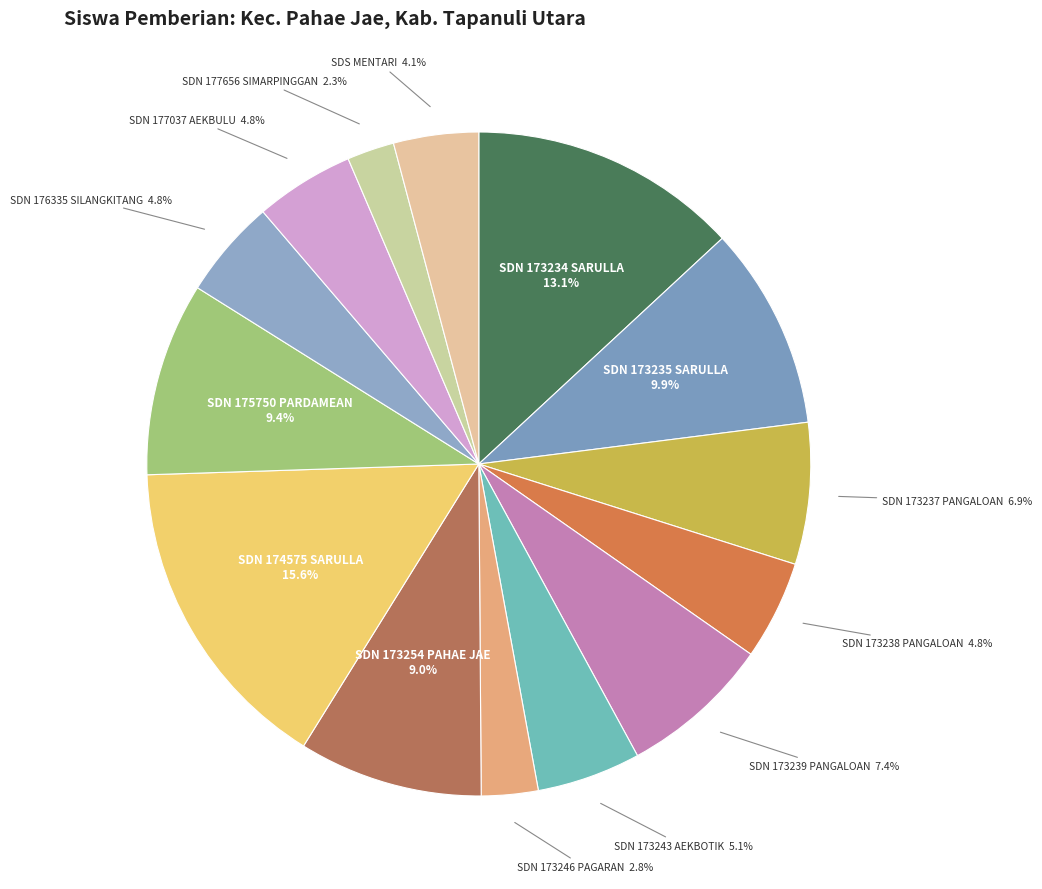

Rank the categories by value from lowest to highest.

SD NEGERI 177656 SIMARPINGGAN, SD NEGERI 173246 PAGARAN, SD SWASTA MENTARI, SD NEGERI 173238 PANGALOAN, SD NEGERI 176335 SILANGKITANG, SD NEGERI 177037 AEKBULU, SD NEGERI 173243 AEKBOTIK, SD NEGERI 173237 PANGALOAN, SD NEGERI 173239 PANGALOAN, SD NEGERI 173254 PAHAE JAE, SD NEGERI 175750 PARDAMEAN, SD NEGERI 173235 SARULLA, SD NEGERI 173234 SARULLA, SD NEGERI 174575 SARULLA